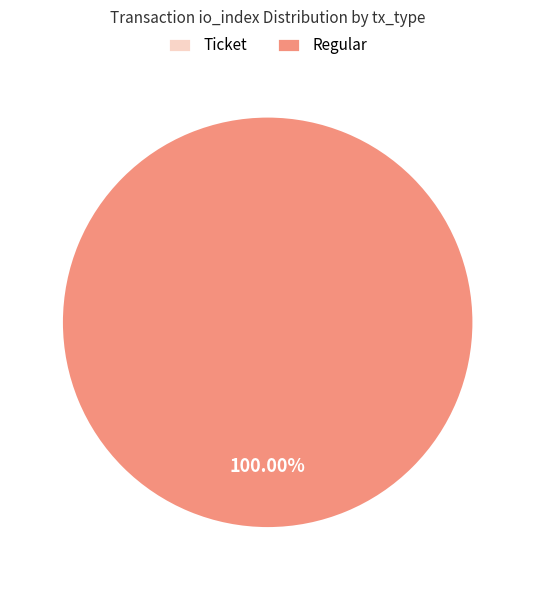

What is the largest slice in the pie chart?

Regular (io_index=6)